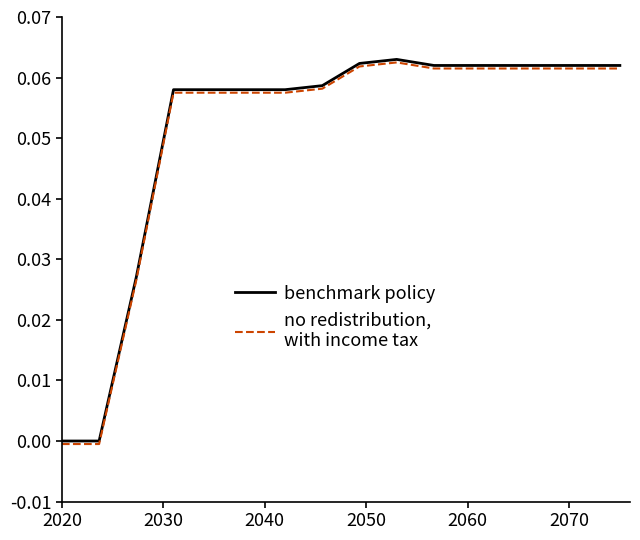

Reading left to right, extract all data points from this chart.

benchmark policy: 0.0	0.0	0.0	0.1	0.1	0.1	0.1	0.1	0.1	0.1	0.1	0.1	0.1	0.1	0.1	0.1
no redistribution,
with income tax: -0.0	-0.0	0.0	0.1	0.1	0.1	0.1	0.1	0.1	0.1	0.1	0.1	0.1	0.1	0.1	0.1